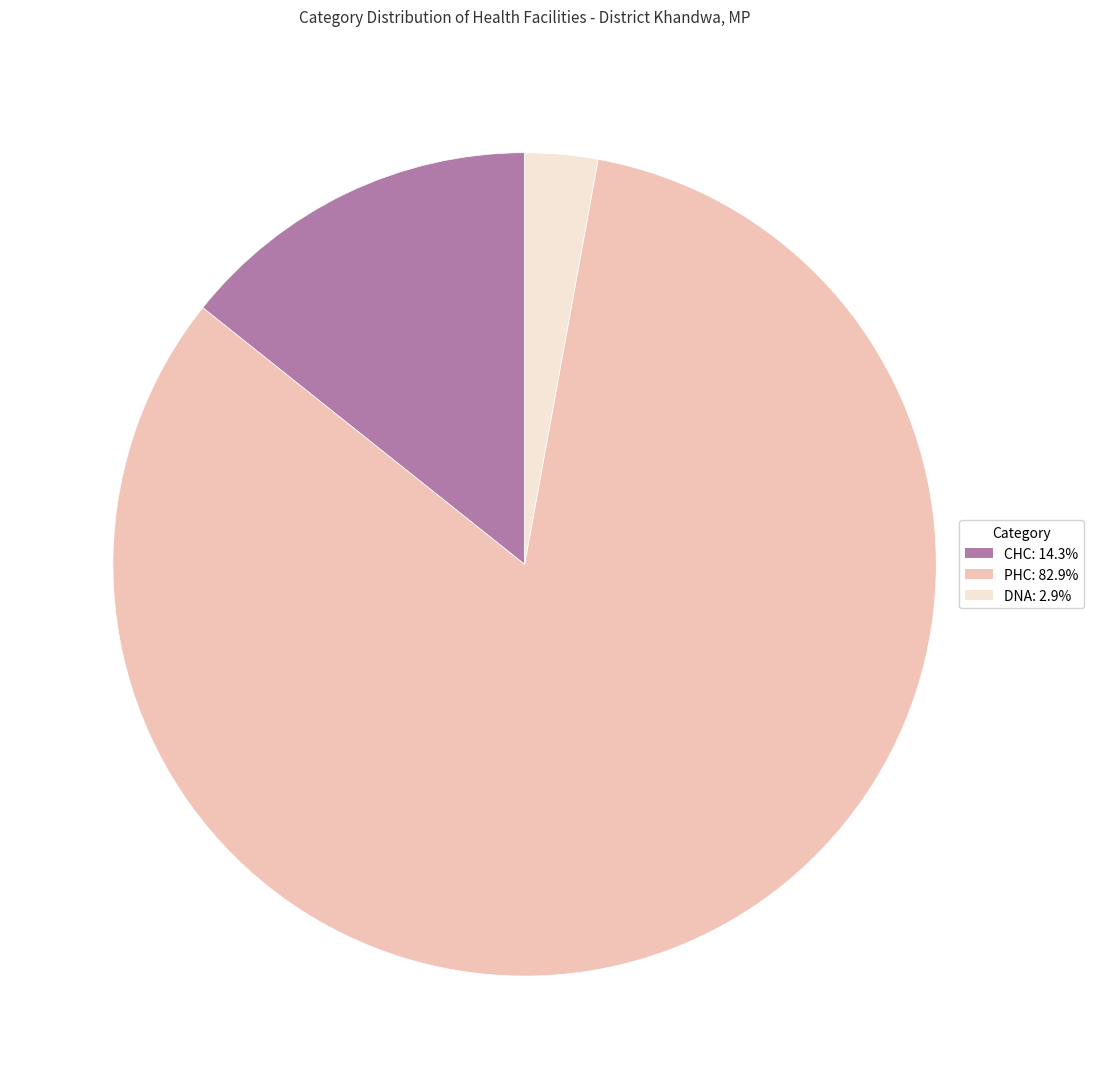

Does PHC represent more than half of the total?

Yes